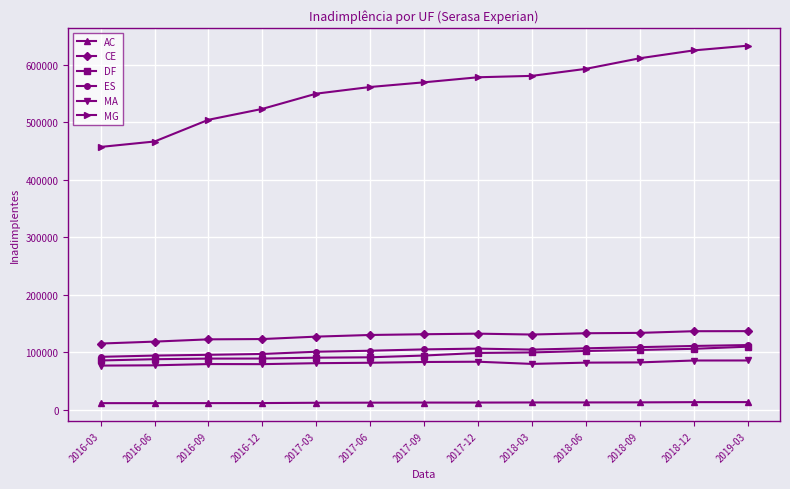

Which series has the largest total across all categories?

MG